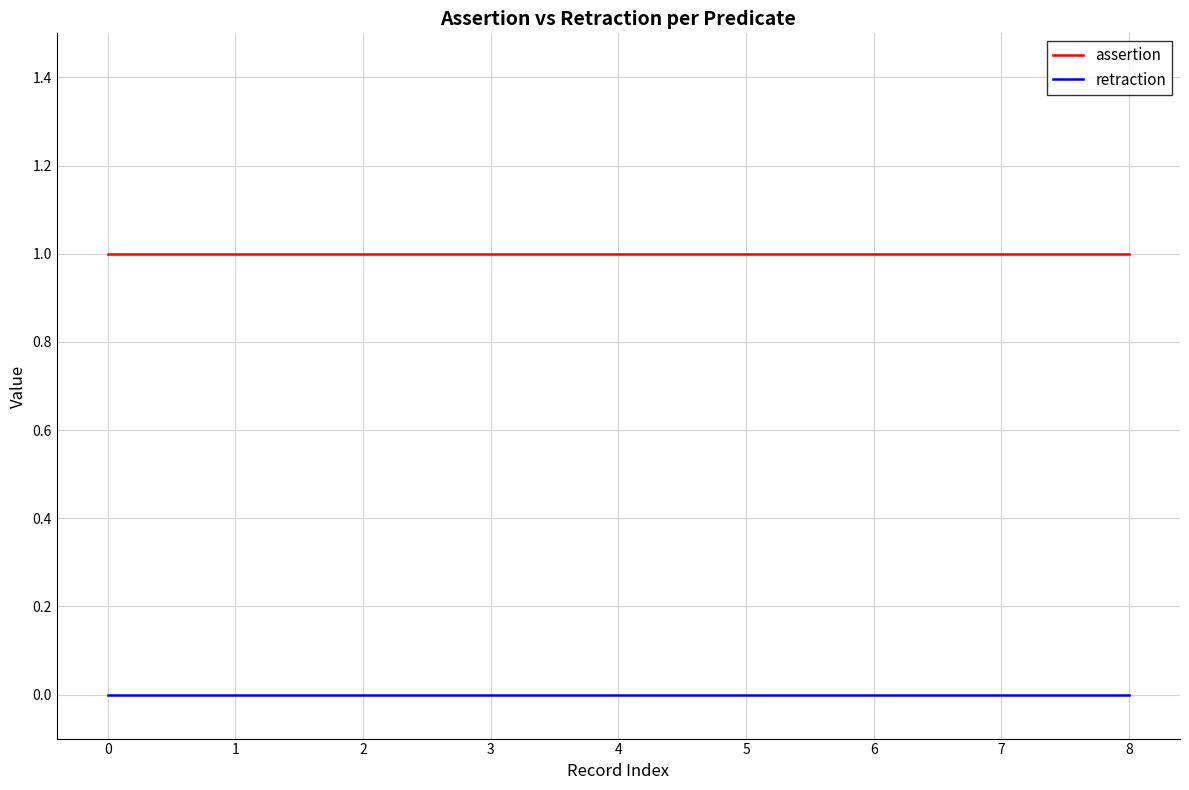

List the series in order of their overall mean, lowest first.

retraction, assertion